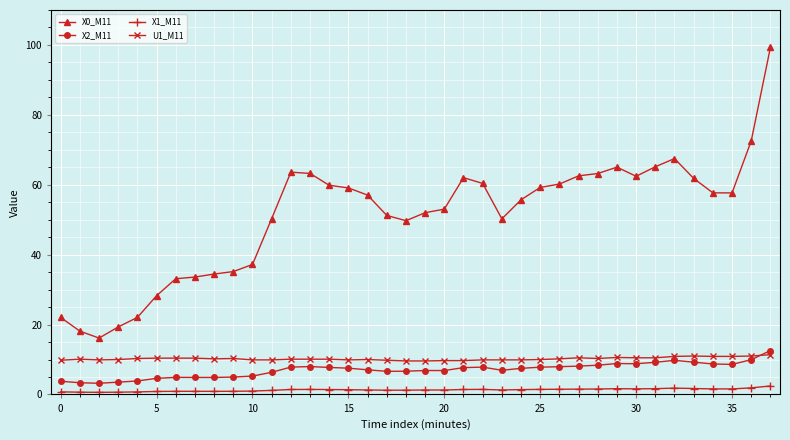

Which series has the largest total across all categories?

X0_M11